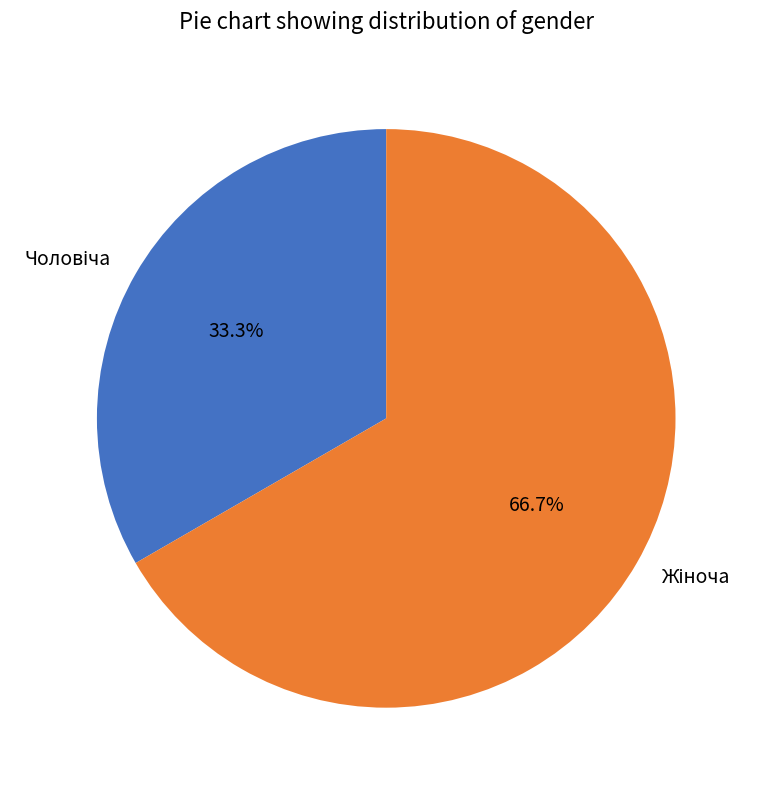

Is there any slice that represents more than half of the pie?

Yes